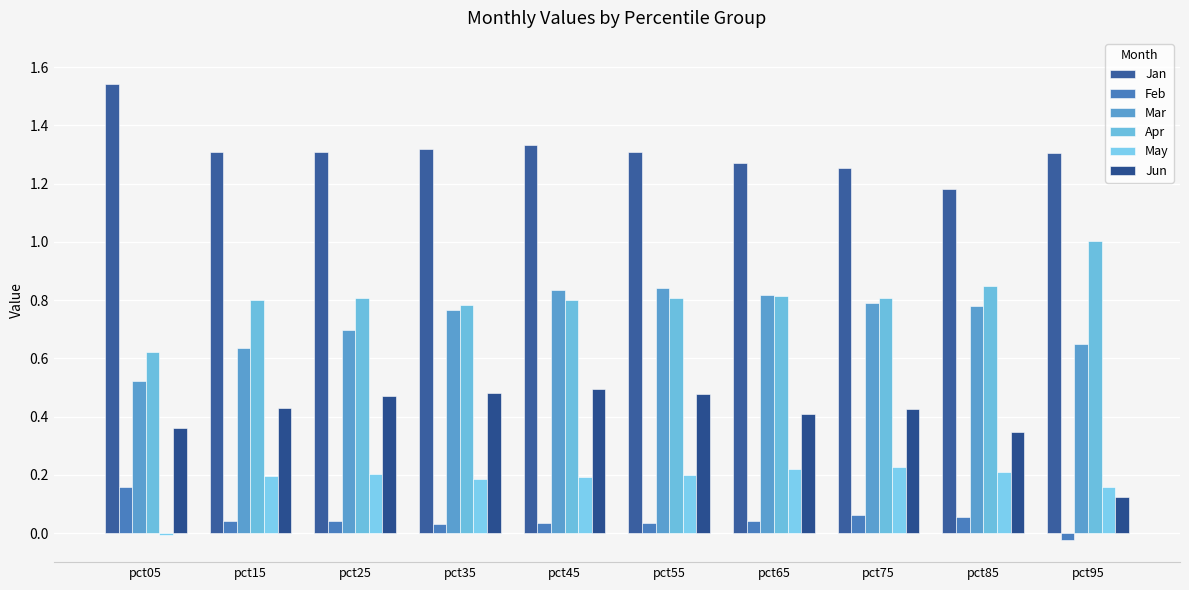

At which category is the sum across all series the highest?

pct45